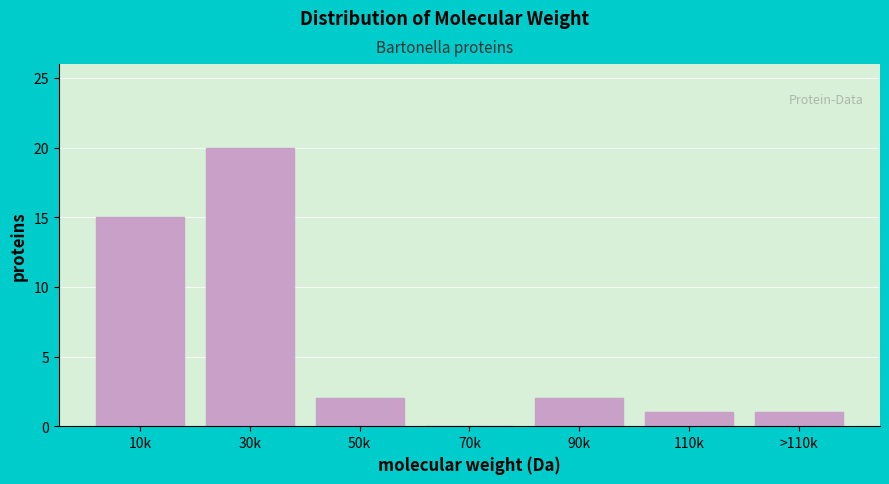

Reading right to left, extract all data points from this chart.

>110k=1	110k=1	90k=2	70k=0	50k=2	30k=20	10k=15